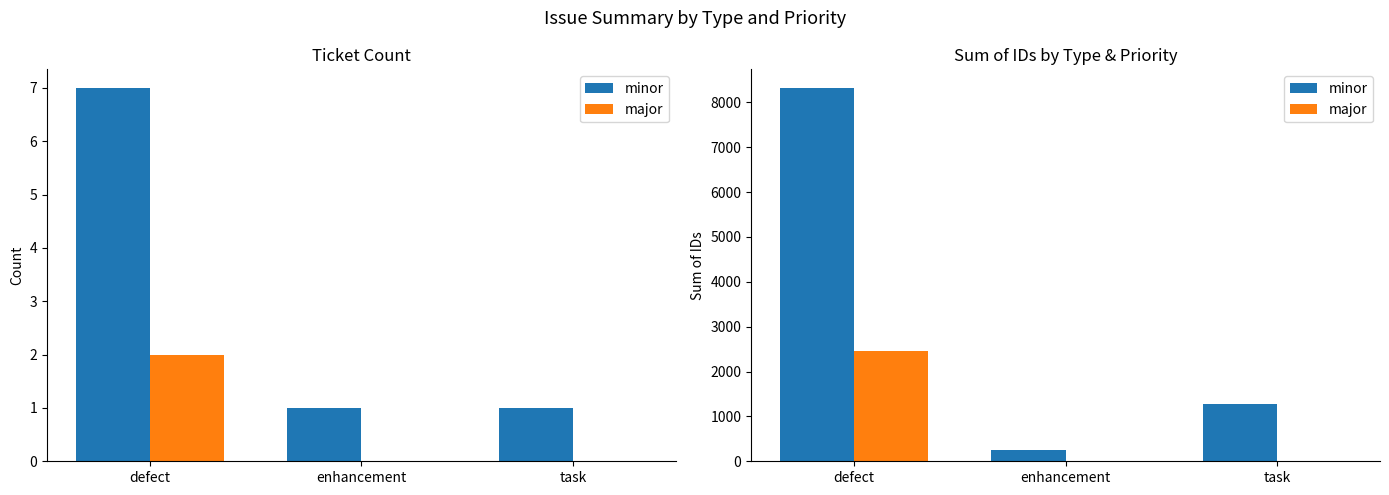

How many values in the minor series are below 1286?

1